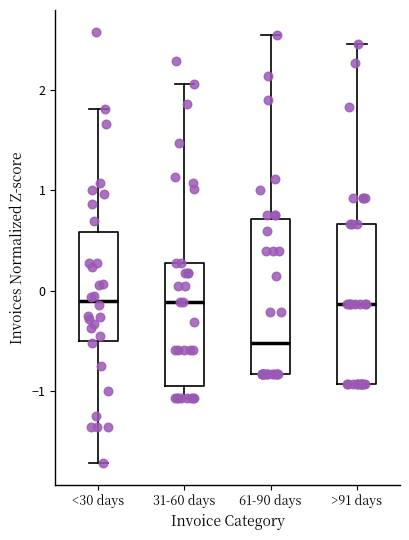

Where does the lower whisker of the box for <30 days end on the y-axis? The values are not printed on the chart, so give them approximately, as read against the axis.

-1.7